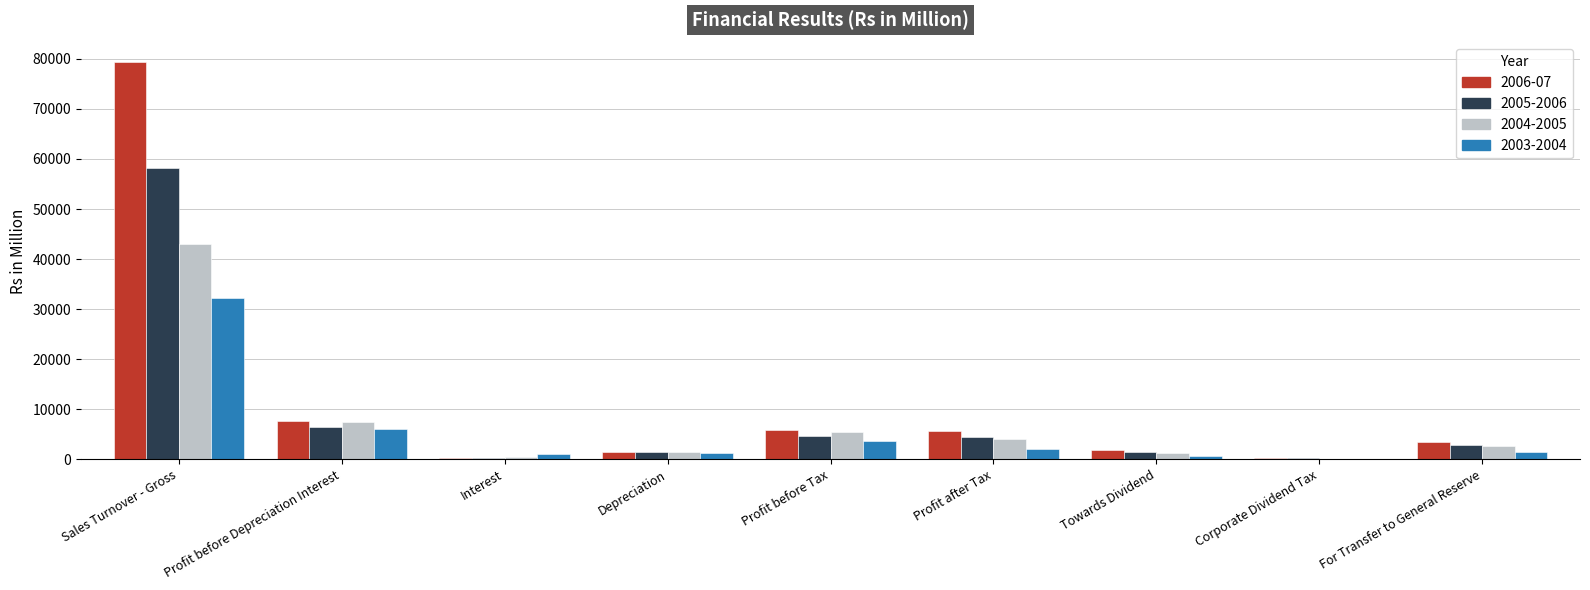

What is the sum of all 2005-2006 values?

80178.5